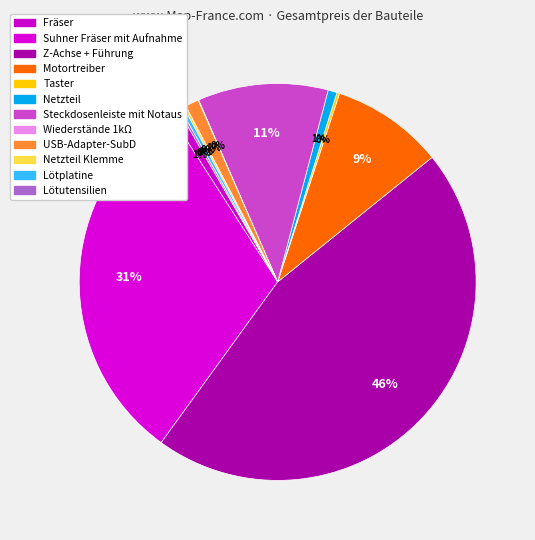

What is the largest slice in the pie chart?

Z-Achse + Führung